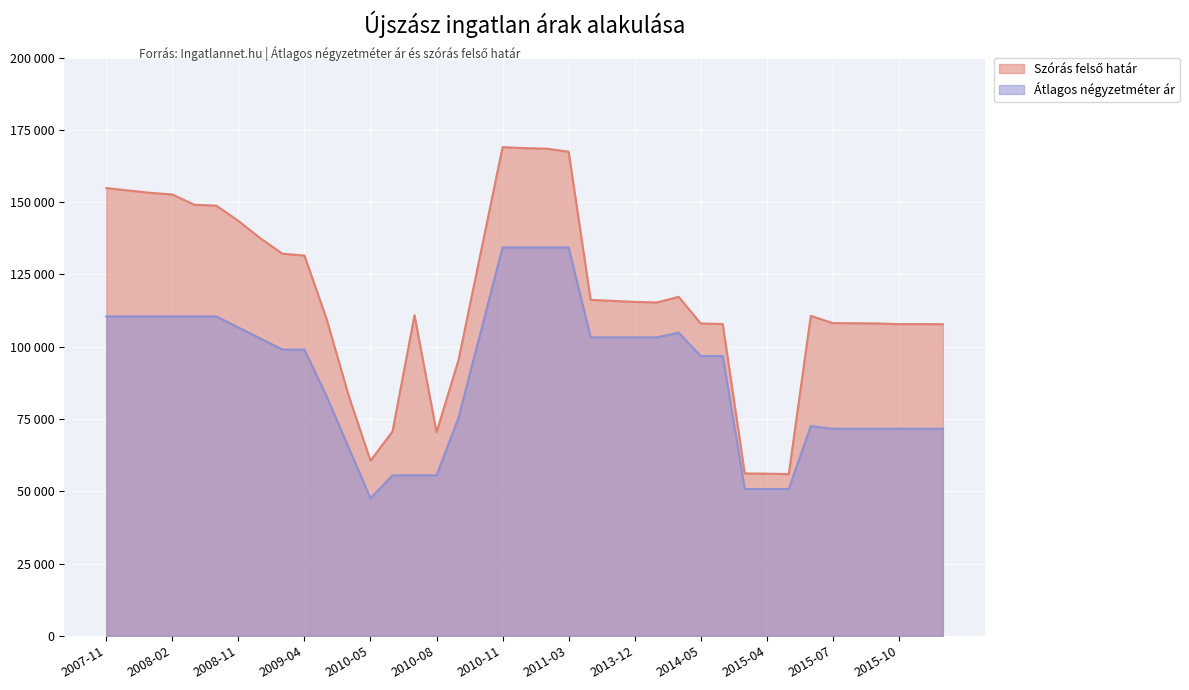

What is the maximum value shown in the chart?

169008